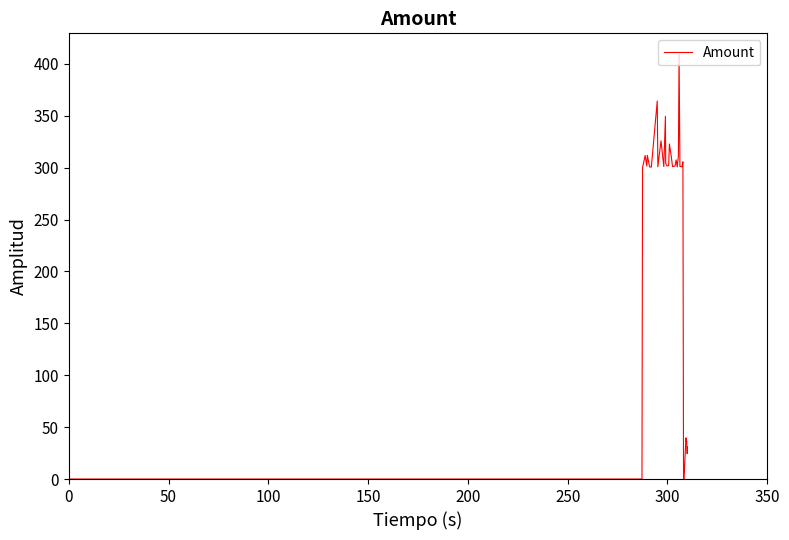

What is the greatest value displayed?

409.0